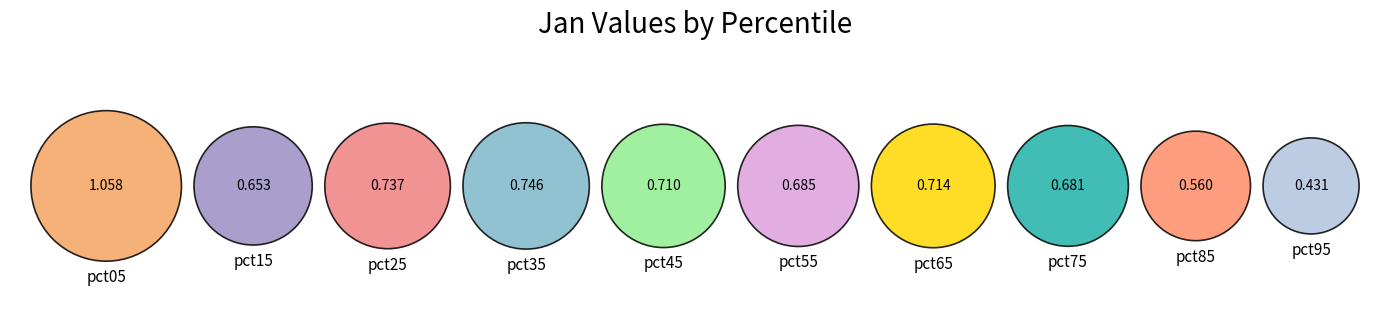

Count the number of slices in the pie.

10